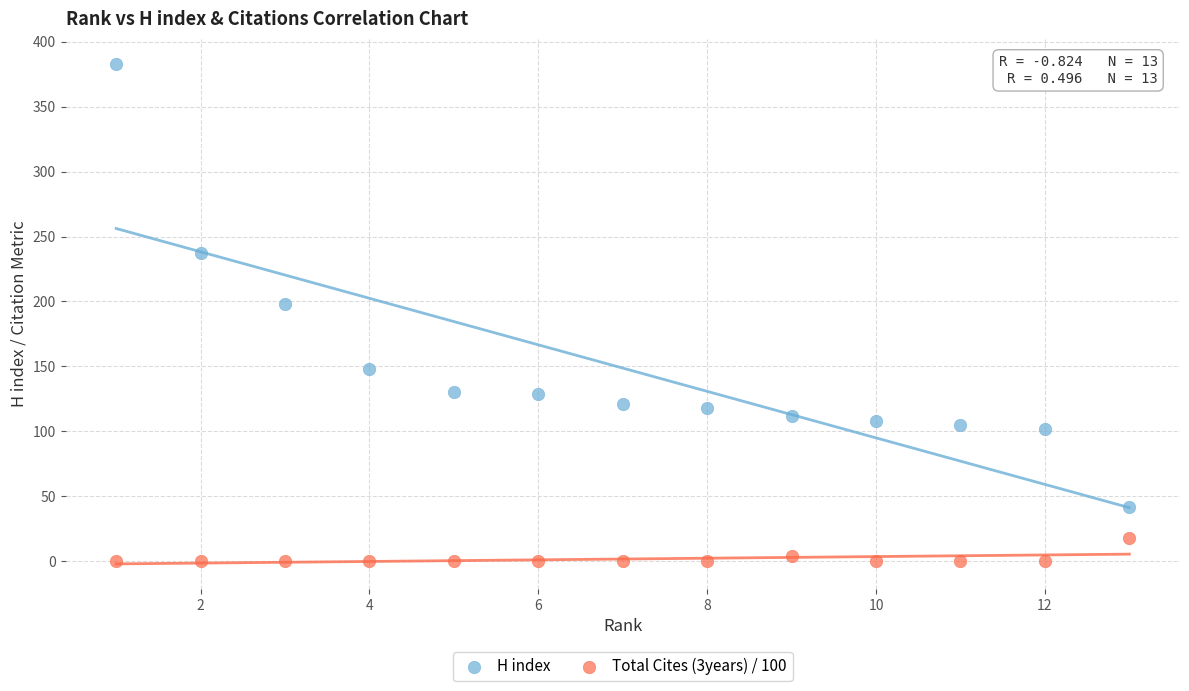

What are all the series names shown in the legend?

H index, Total Cites (3years) / 100